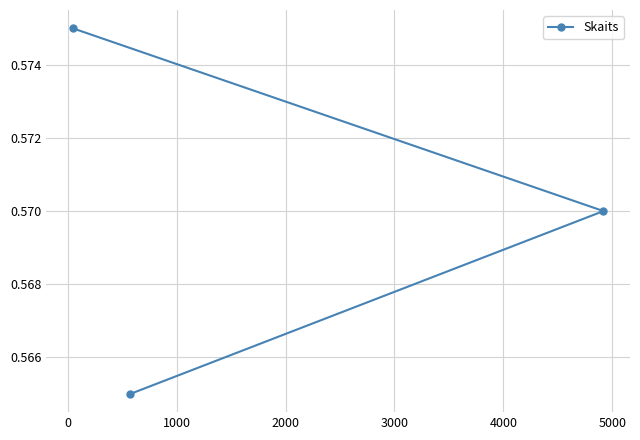

How many values are between 0 and 1?

3